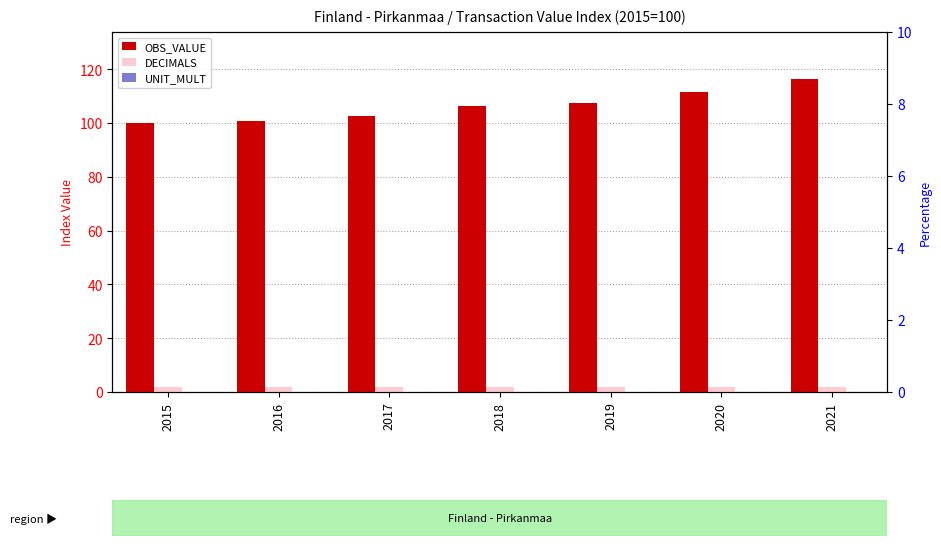

What is the total value across all series at 2020?

113.3